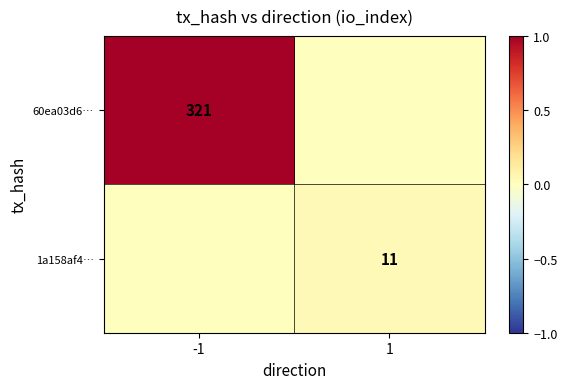

Between 1 and -1, which is larger?

-1